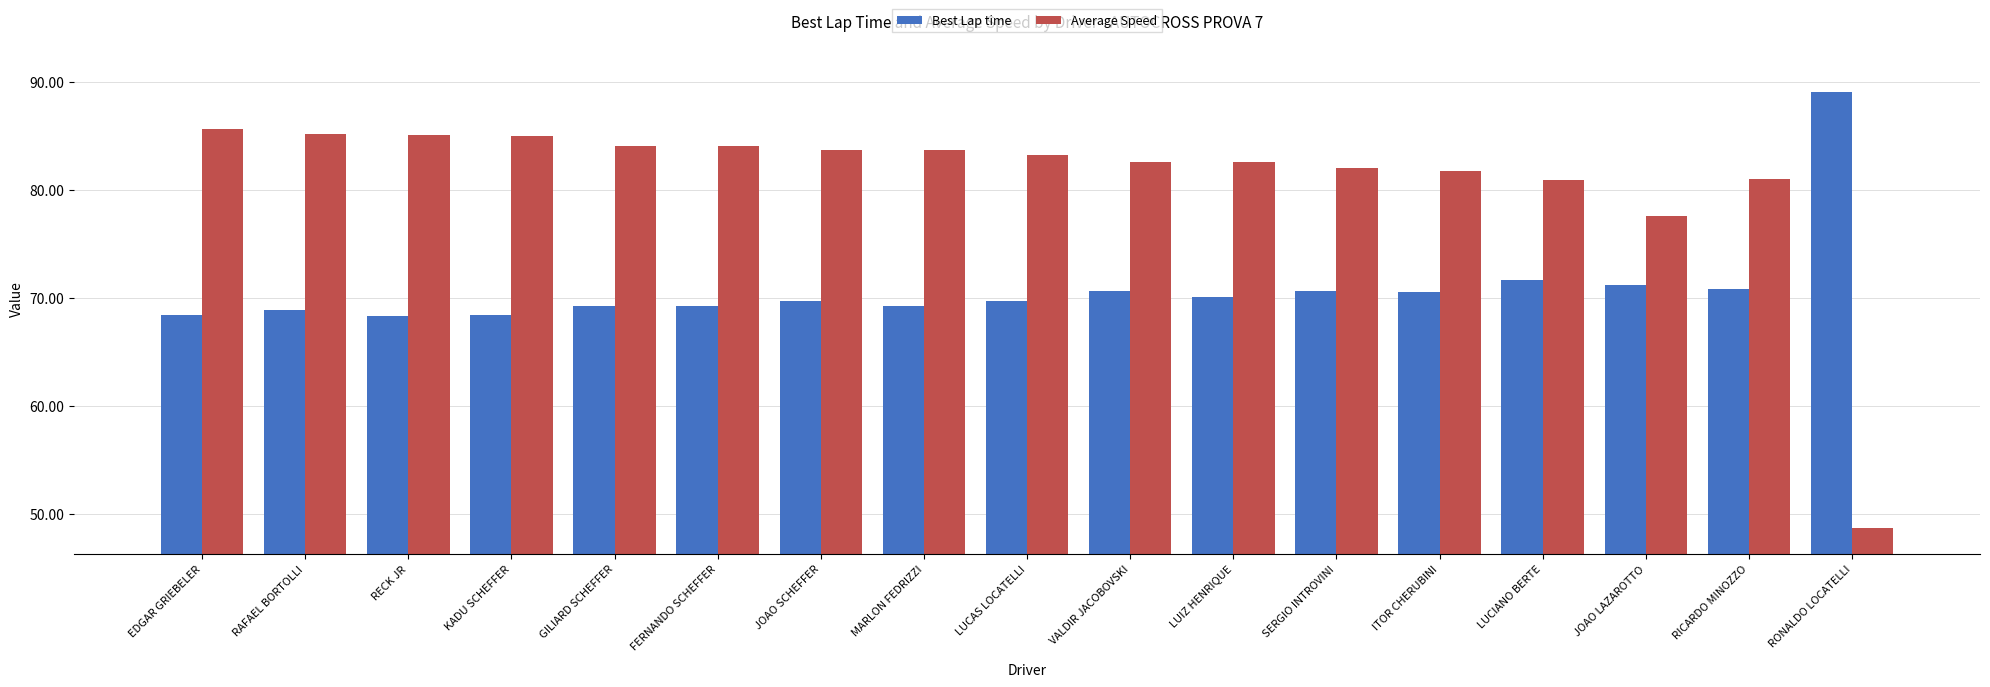

What is the difference between the highest and lowest values at GILIARD SCHEFFER?

14.9